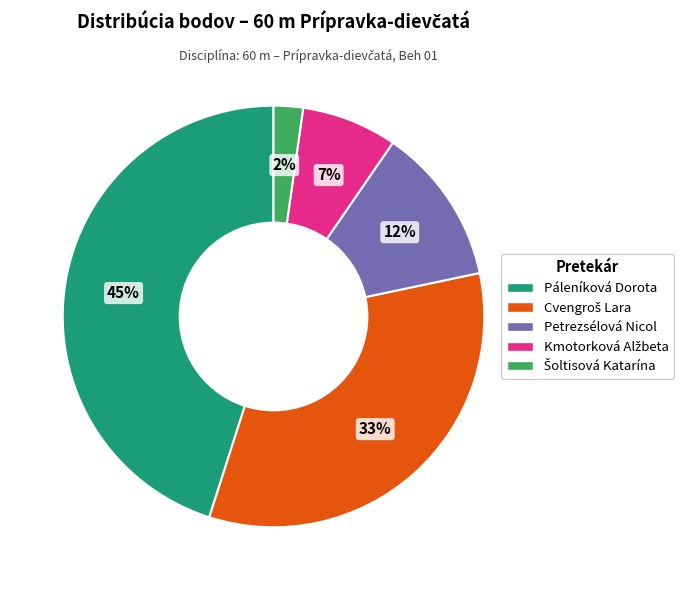

How many slices are in this pie chart?

5